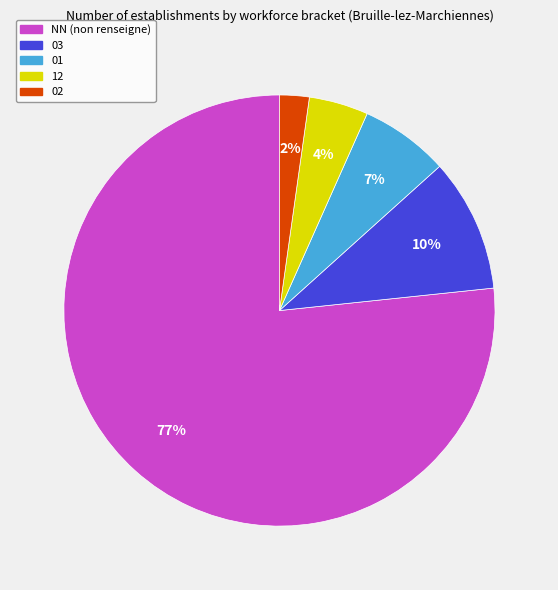

Do 12 and NN together represent more than half of the pie?

Yes